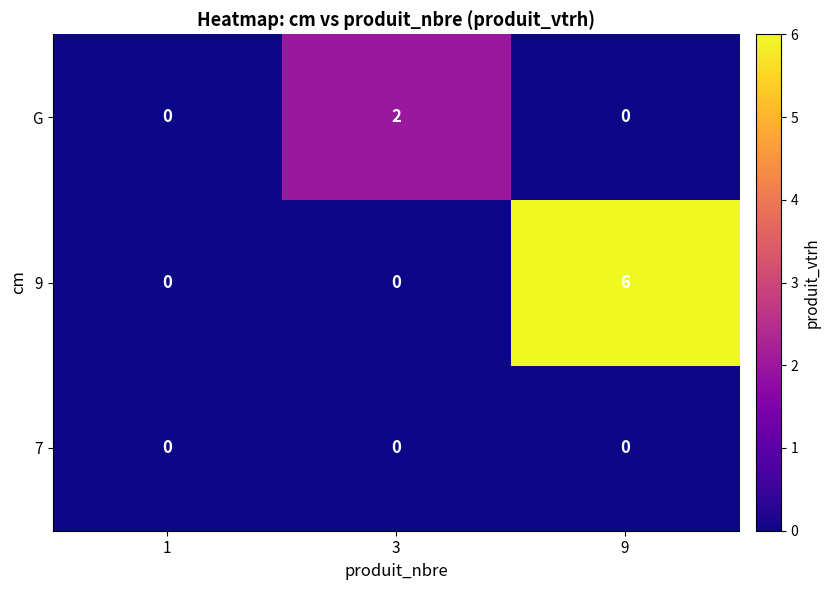

What is the difference between the maximum and minimum values in the 9 series?

6